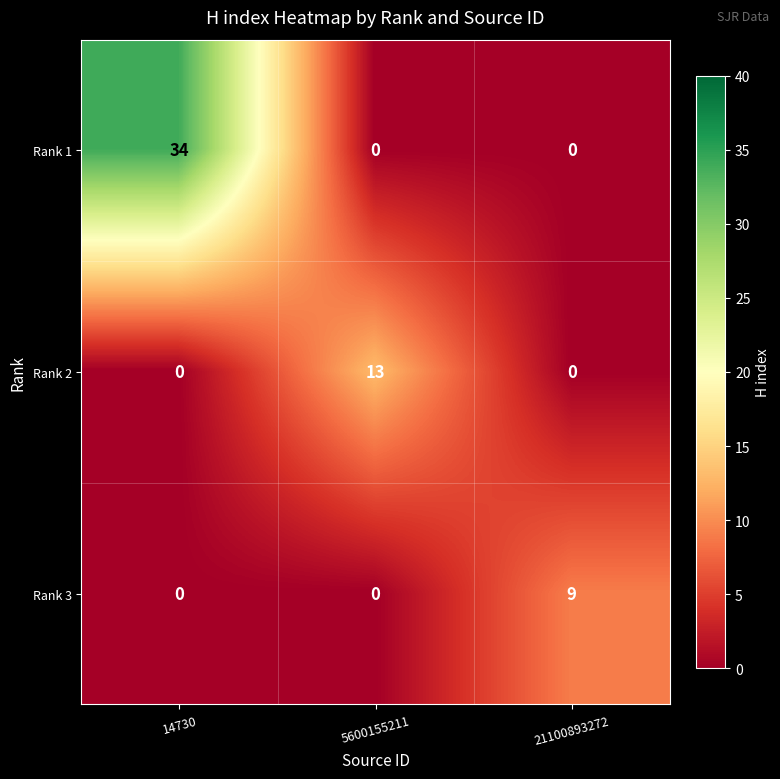

What is the sum of all Rank 3 values?

9